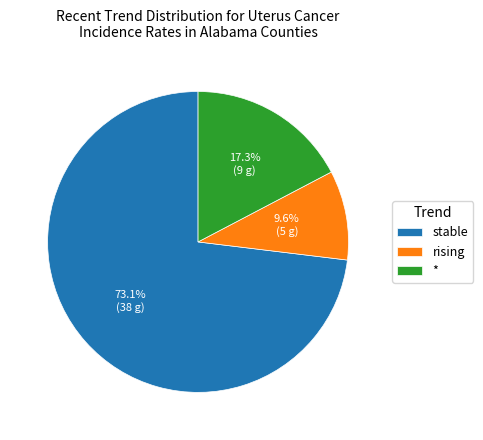

Which slice represents more than half of the pie?

stable